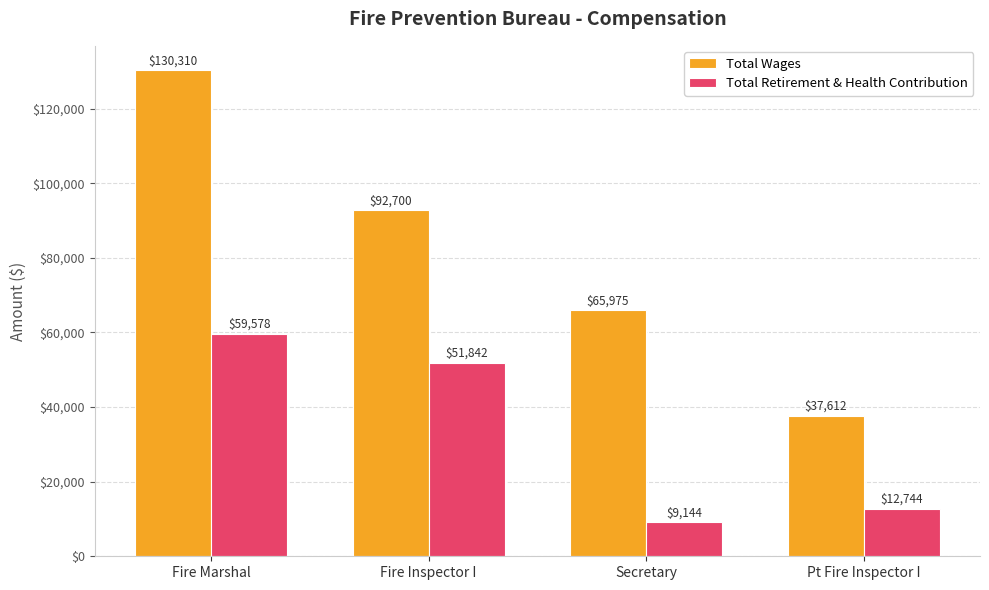

Reading left to right, transcribe all the data shown in this chart.

Total Wages: Fire Marshal=130310	Fire Inspector I=92700	Secretary=65975	Pt Fire Inspector I=37612
Total Retirement & Health Contribution: Fire Marshal=59578	Fire Inspector I=51842	Secretary=9144	Pt Fire Inspector I=12744